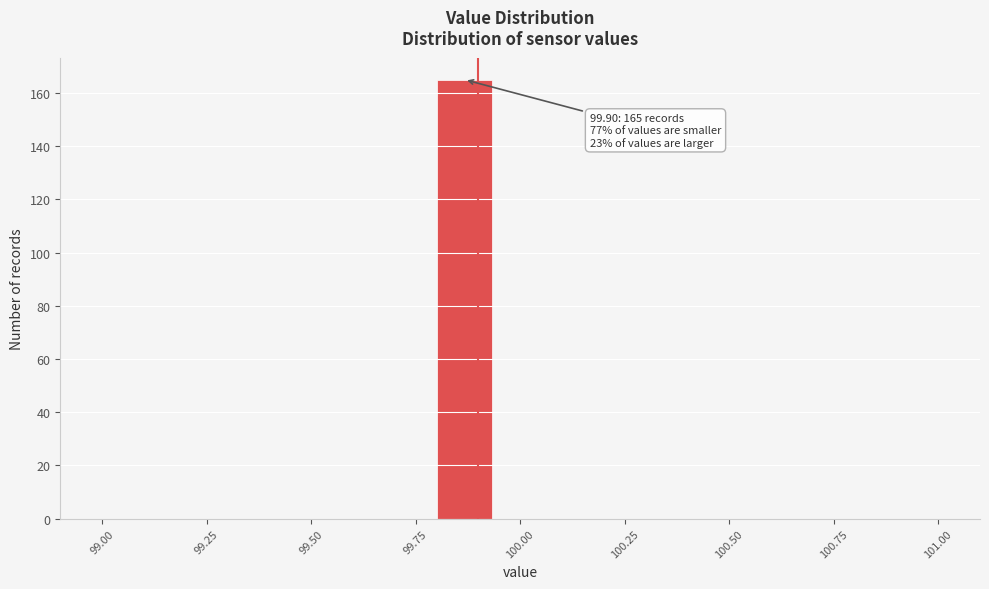

Read against the x-axis, roughly where is the centre of the tallest bar?

99.85